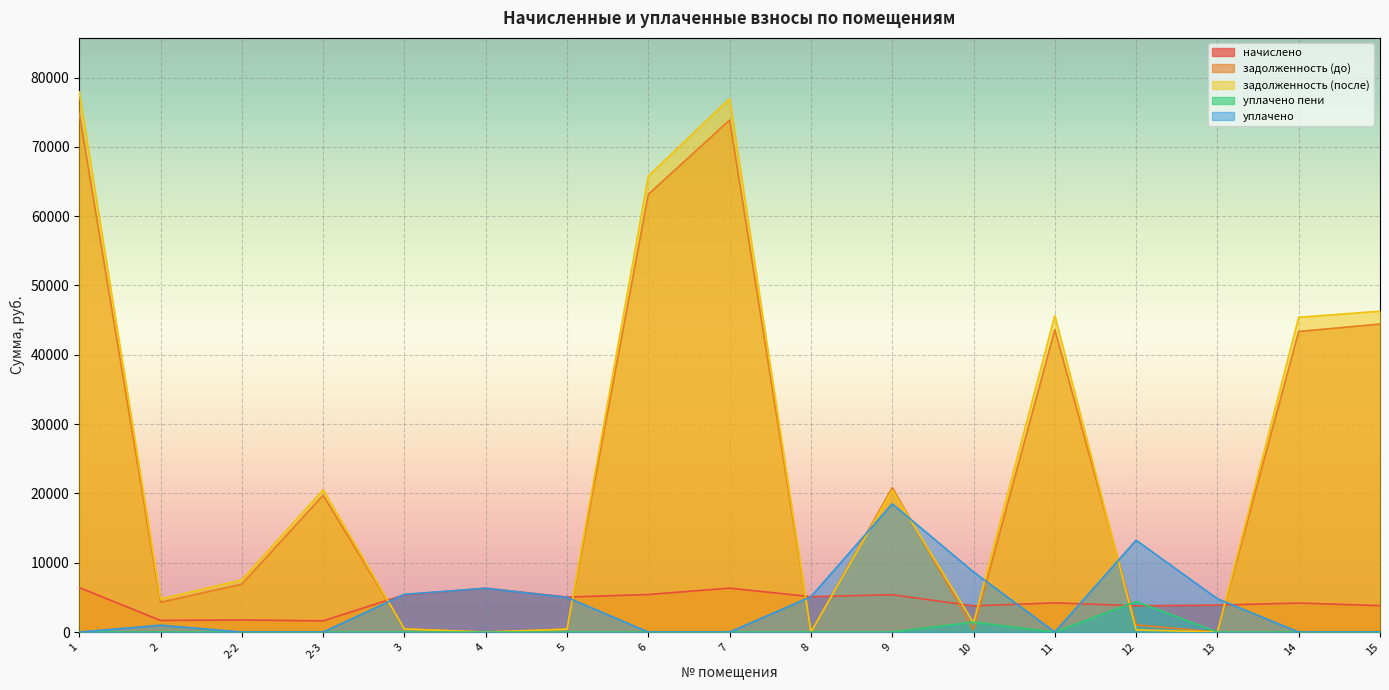

What is the maximum value for задолженность (после)?

77928.0